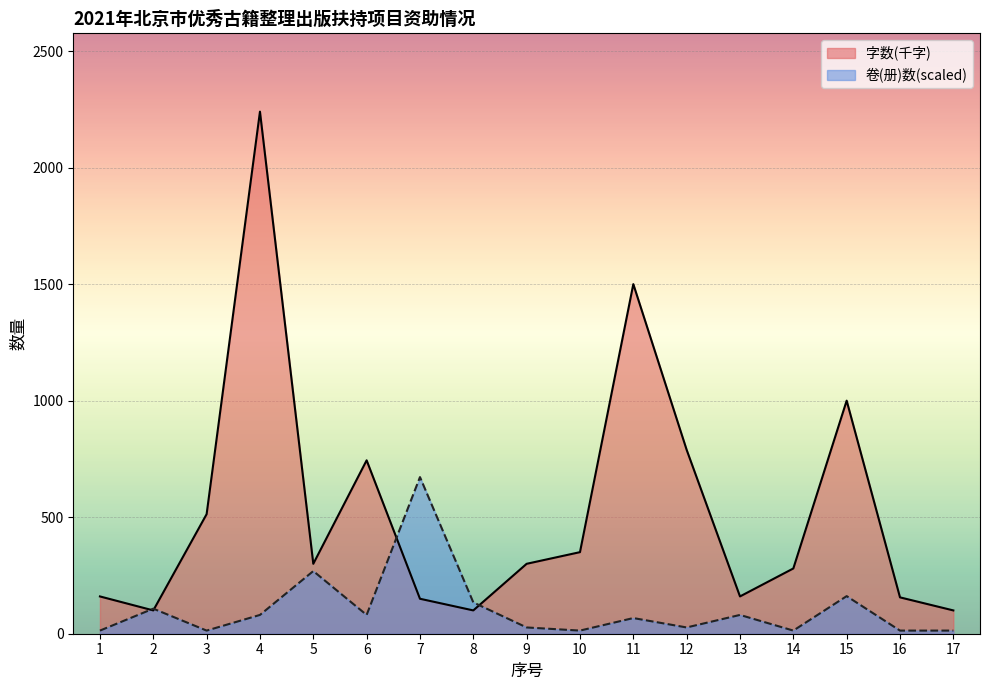

What is the approximate value of 字数(千字) at 3?

513.0